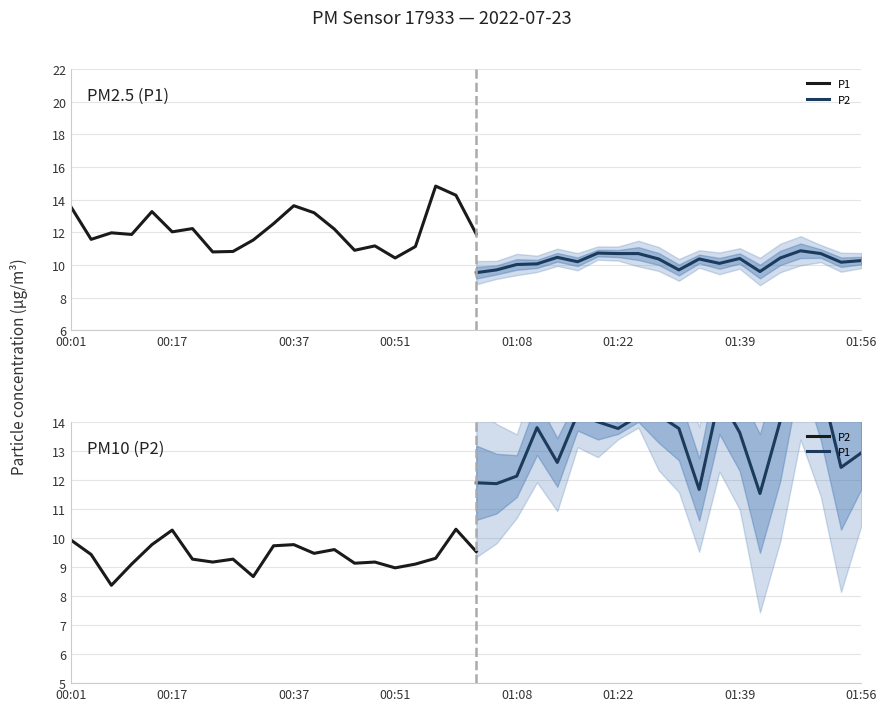

What is the value of the P1 point at the 14th from the left?

12.2